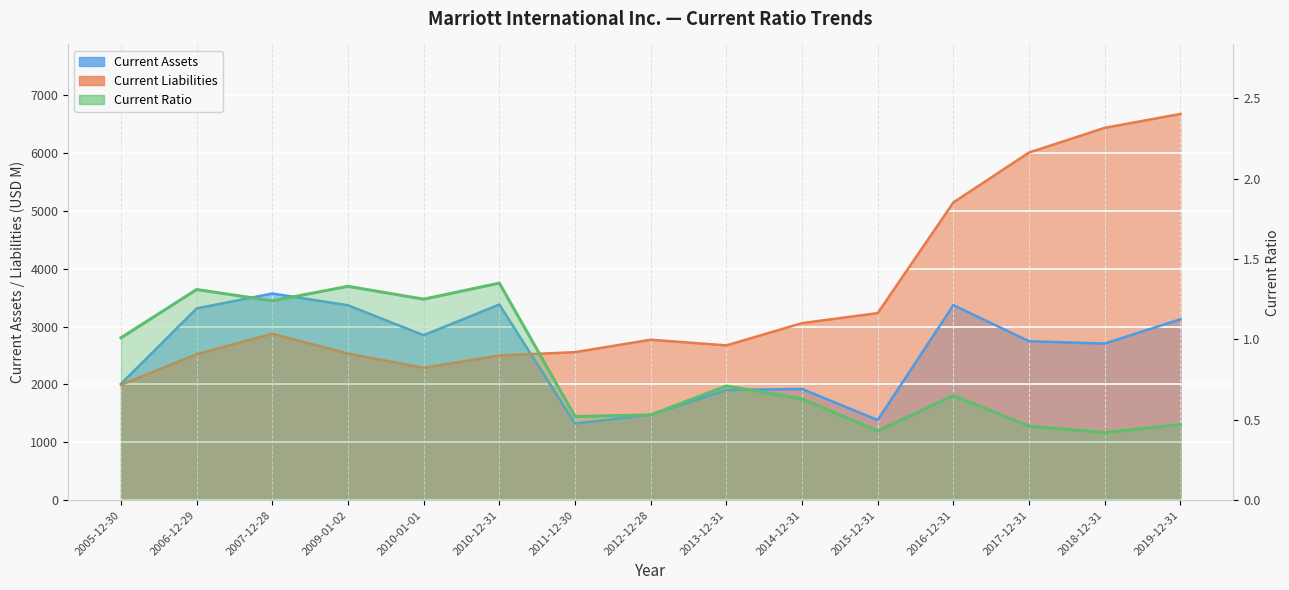

What value does the Current Liabilities series have at 2015-12-31?

3233.0